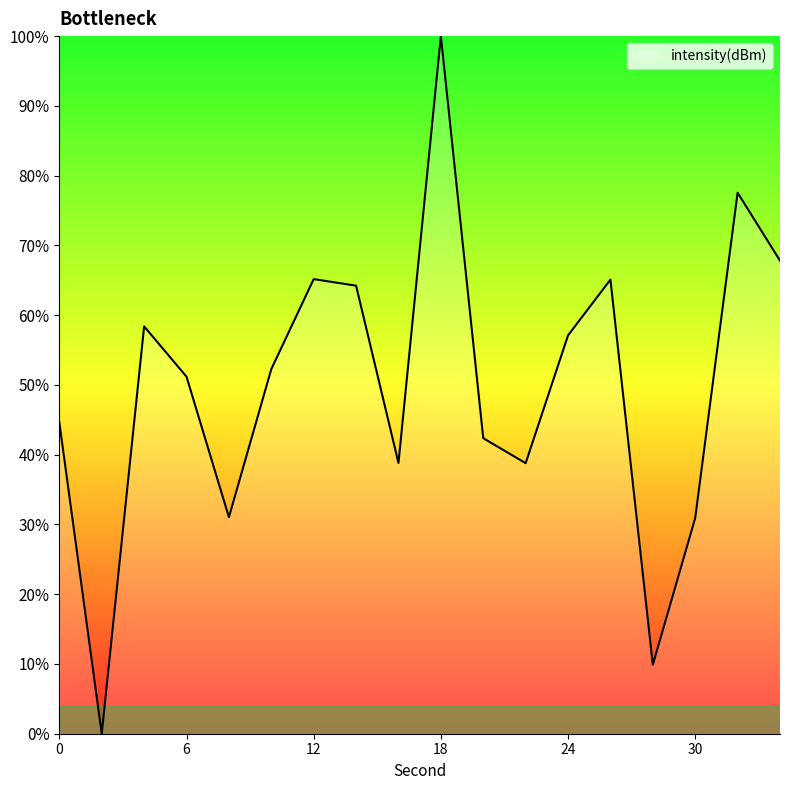

Rank the categories by value from lowest to highest.

2, 28, 30, 8, 22, 16, 20, 0, 6, 10, 24, 4, 14, 26, 12, 34, 32, 18